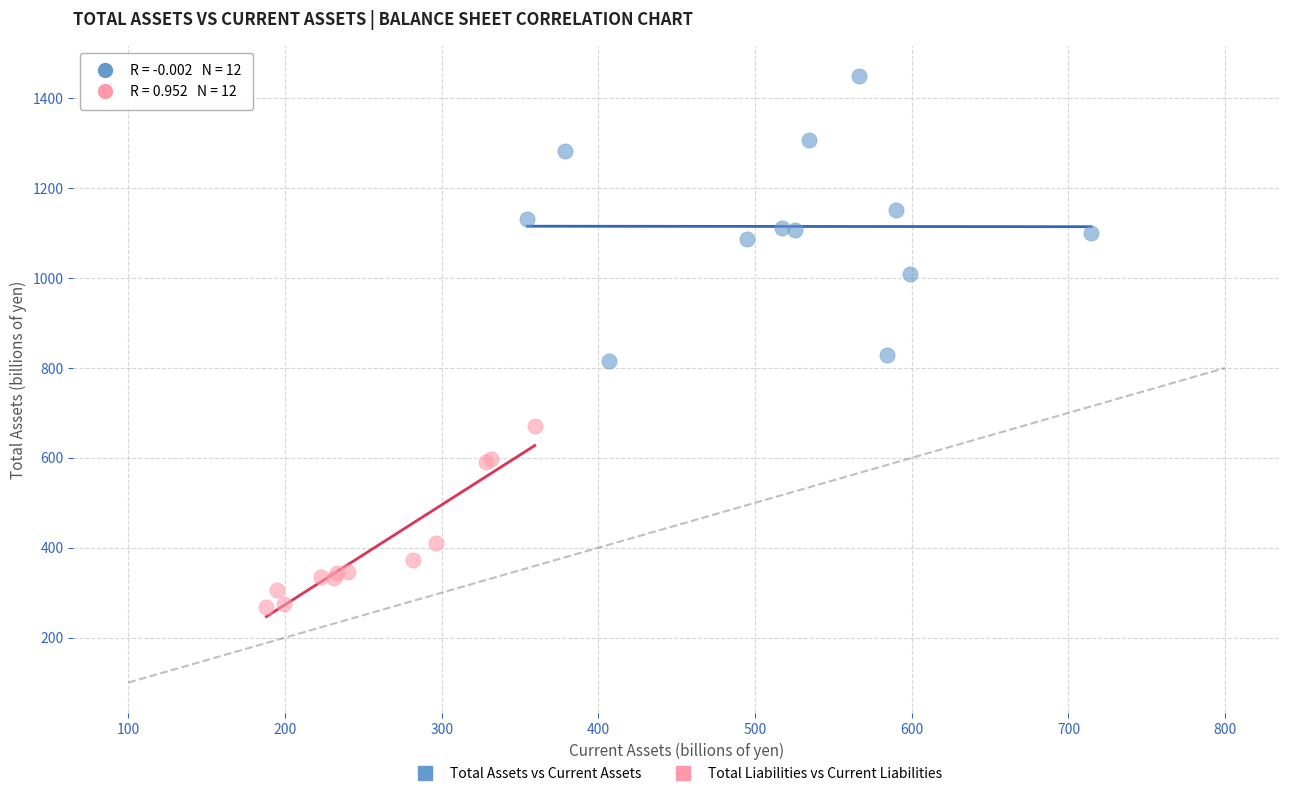

Which series contains the lowest Y value?

Total Liabilities vs Current Liabilities